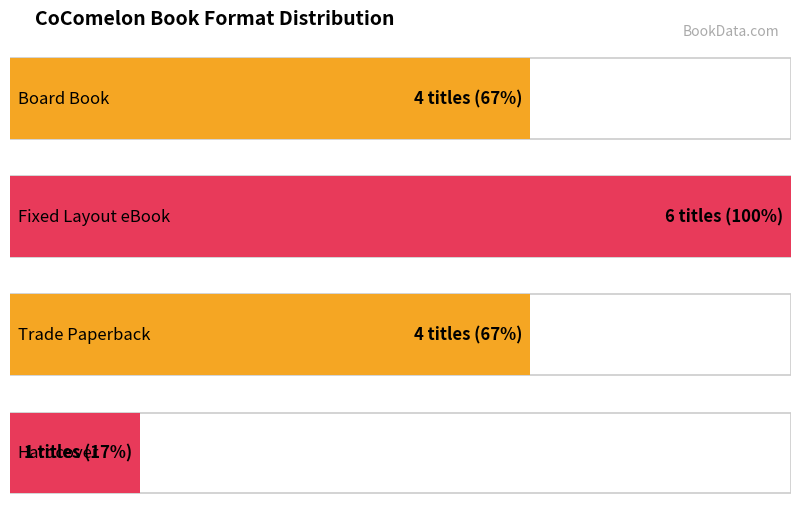

Are the bars horizontal?

Yes